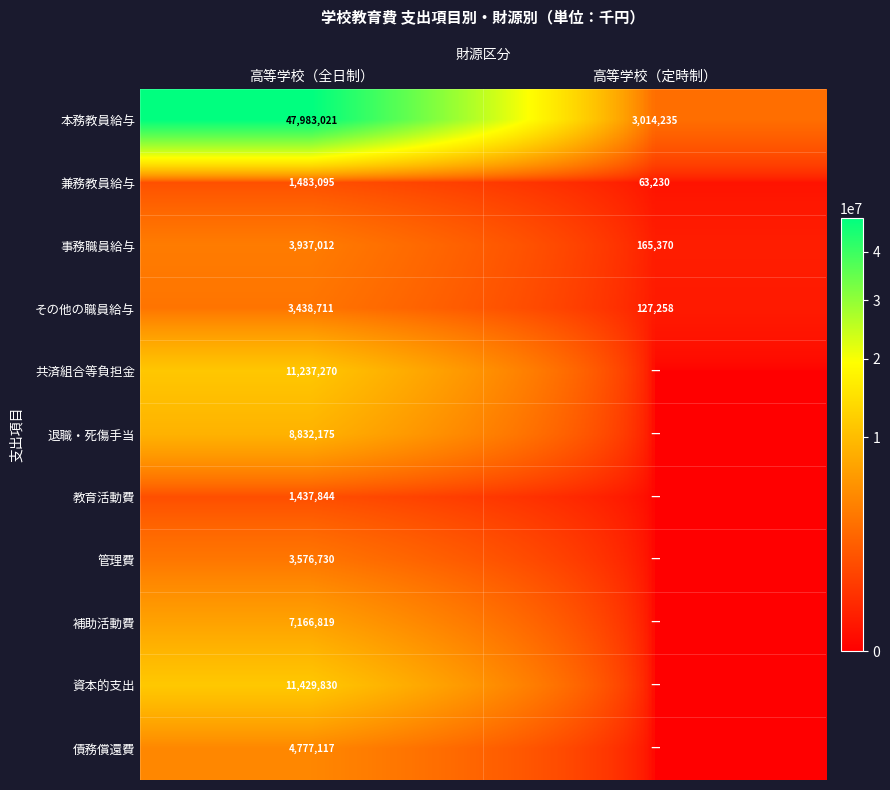

At which label is その他の職員給与 closest to 1782984?

高等学校（定時制）